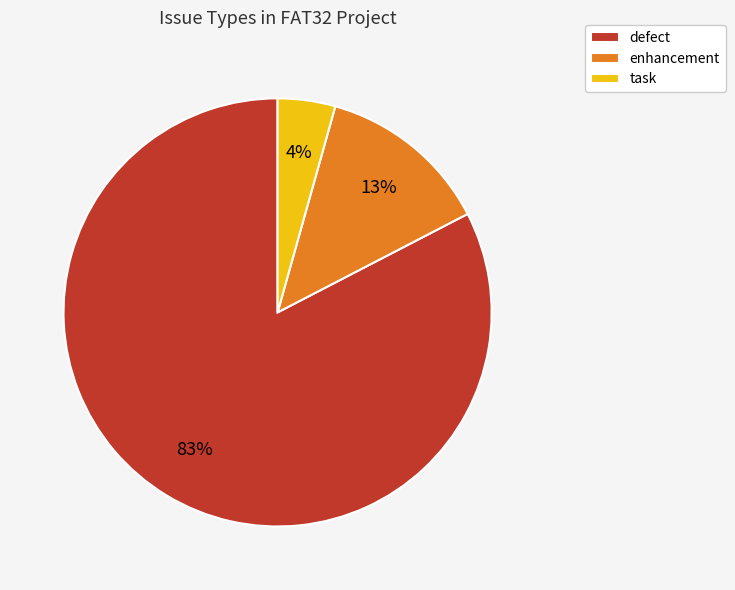

The enhancement slice represents 1% of the pie. True or false?

False